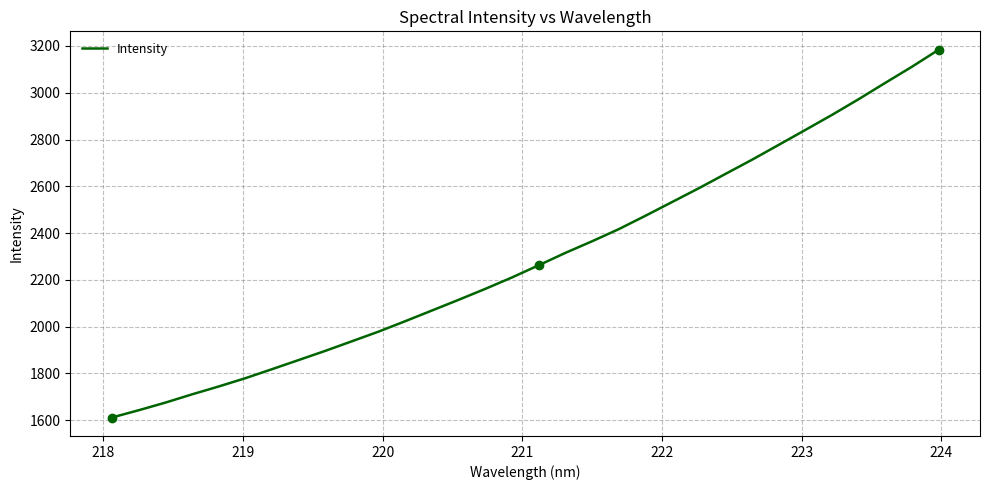

What is the maximum value for Intensity?

3184.0